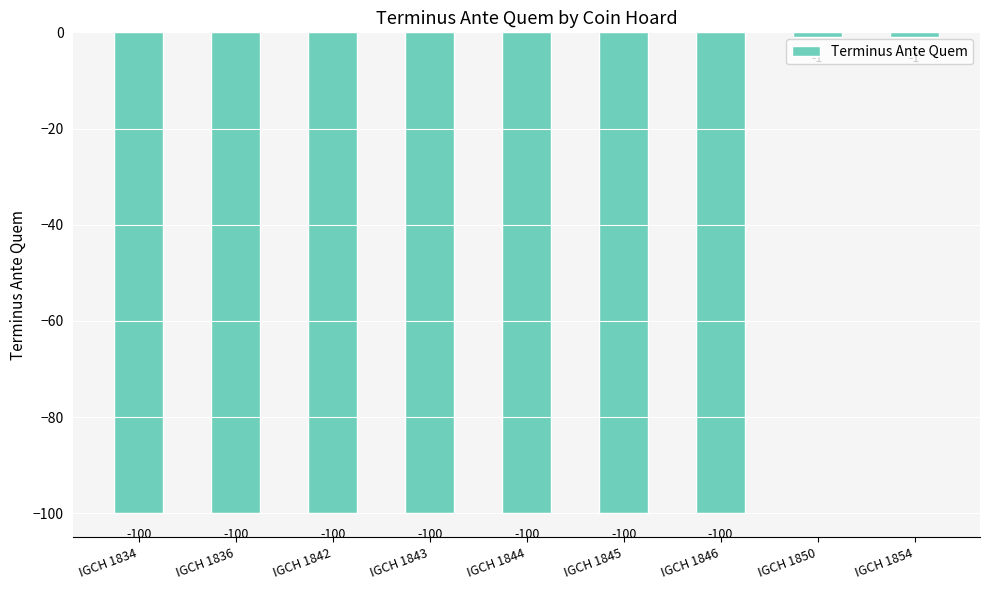

What is the minimum value shown in the chart?

-100